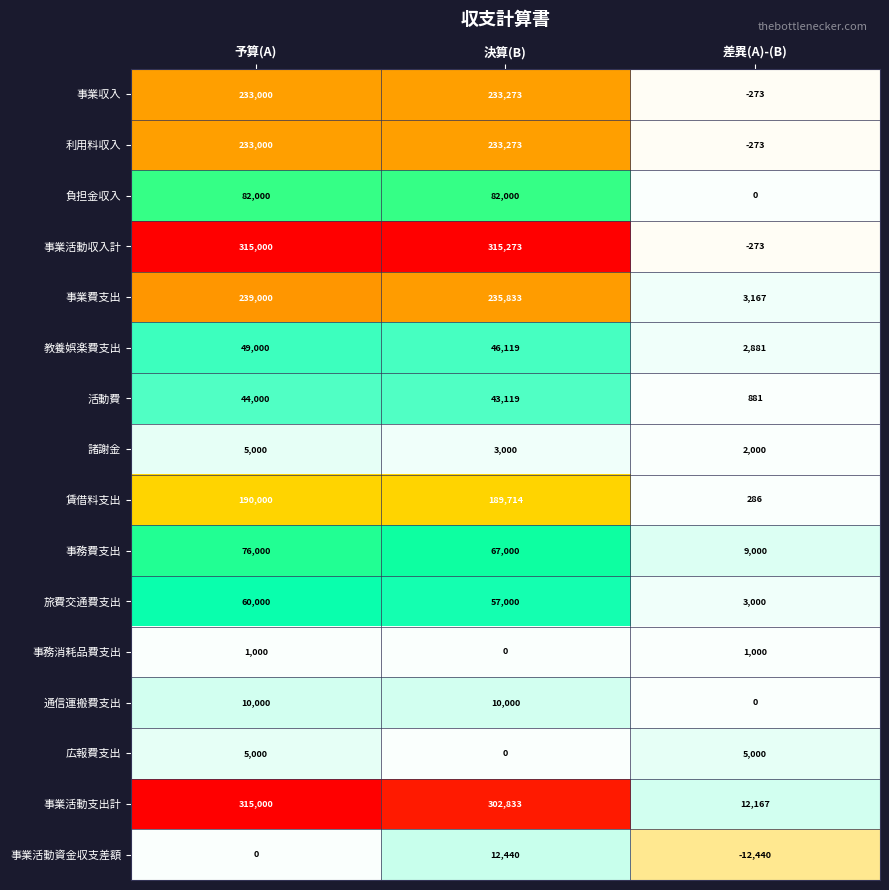

What is the average value of the 広報費支出 series?

3333